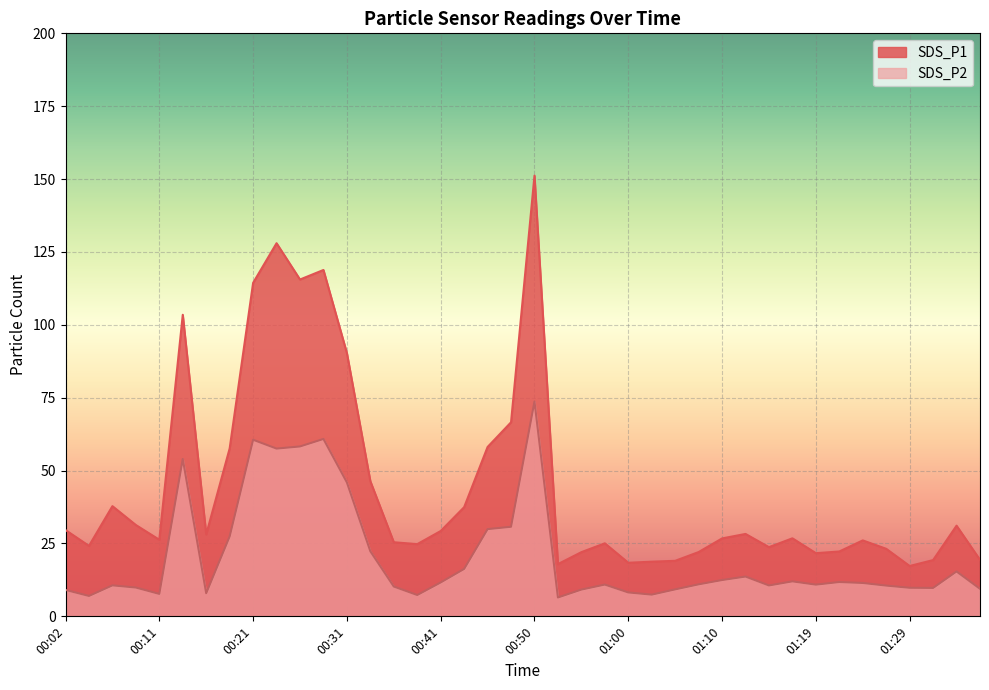

Rank the series by their maximum value, from lowest to highest.

SDS_P2, SDS_P1